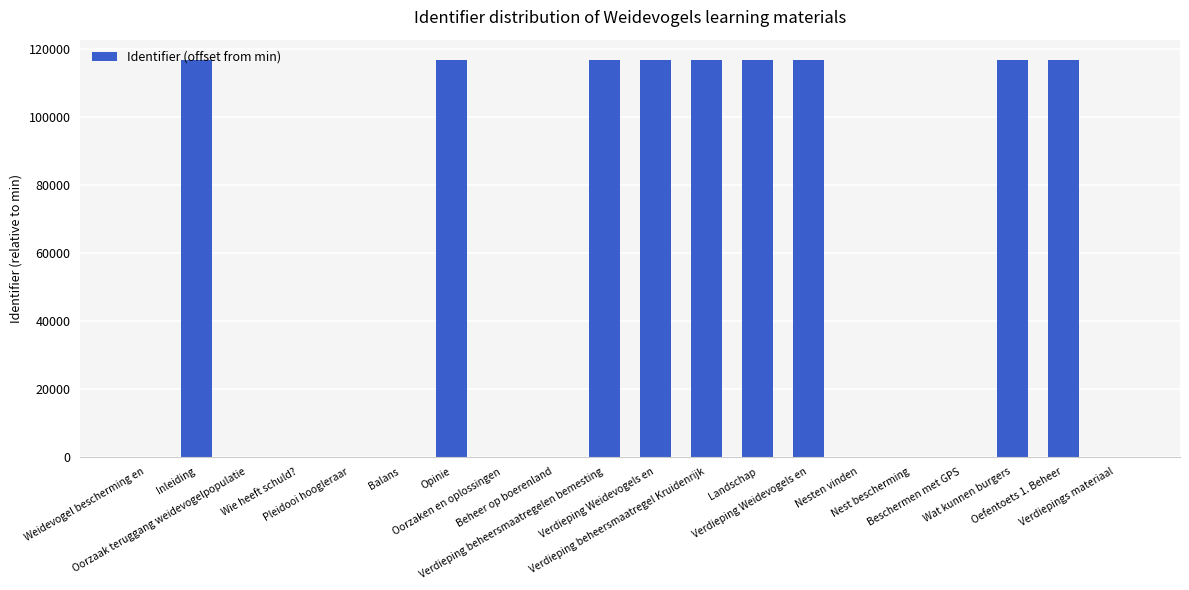

How many data points does each series have?

20